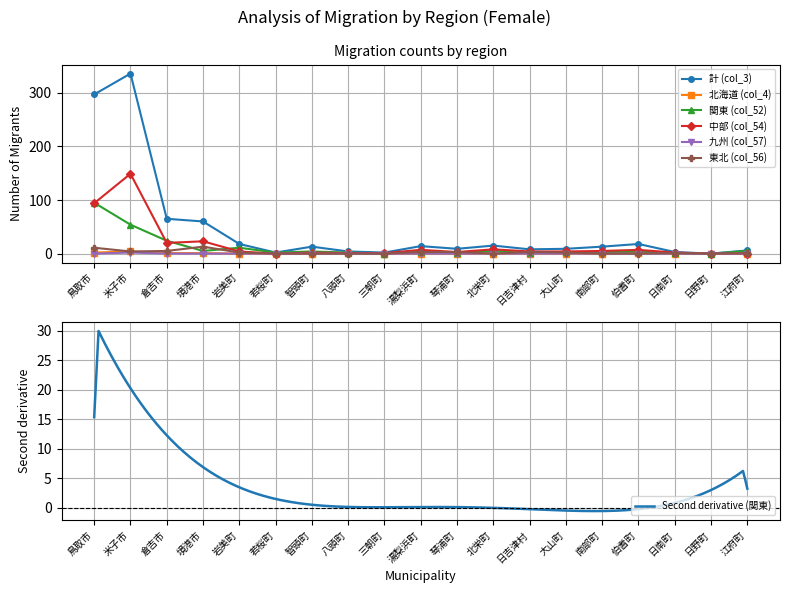

In 関東 (col_52), how many points are lower than both neighbors (excluding endpoints)?

6